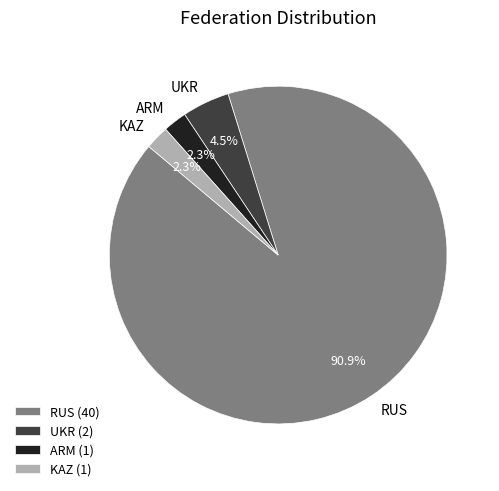

To the nearest percent, what is the difference between the UKR and ARM slice percentages?

2%